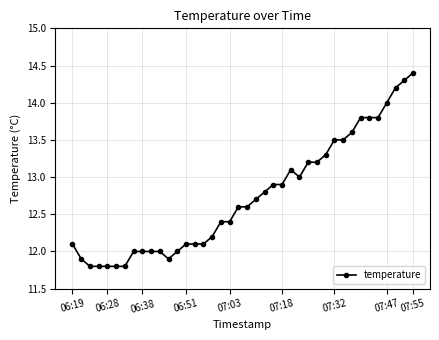

How many lines are shown in the chart?

1